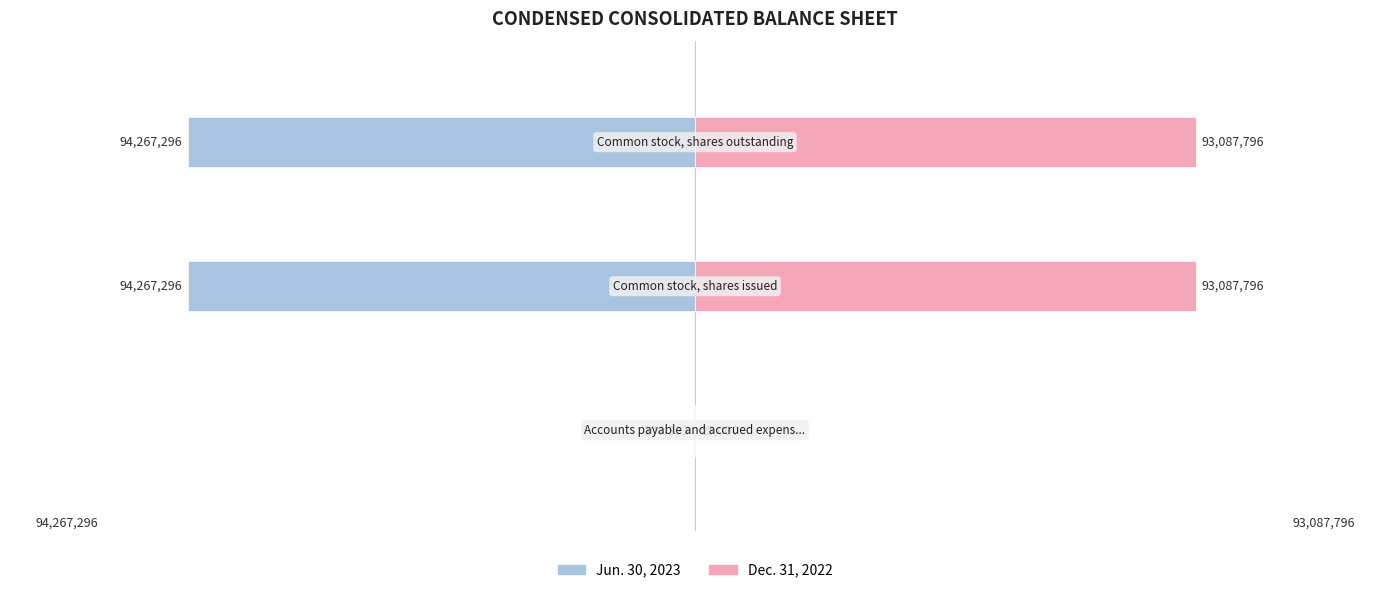

How many bars are there in total?

6